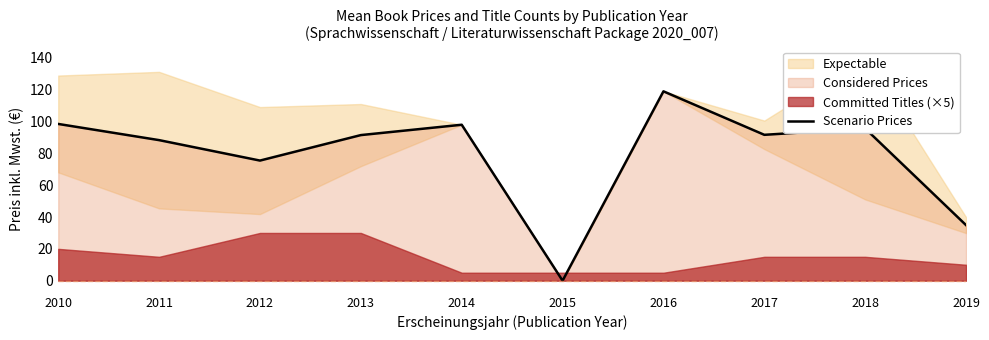

List the labels in order of value, smallest first.

2015, 2019, 2012, 2011, 2013, 2017, 2018, 2014, 2010, 2016